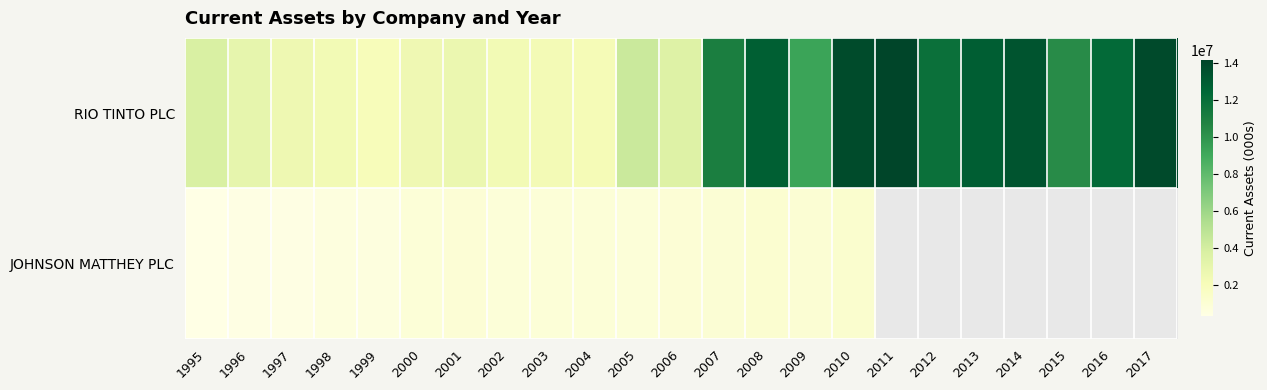

What is the sum of the RIO TINTO PLC values at 2008 and 2012?

24616035.0